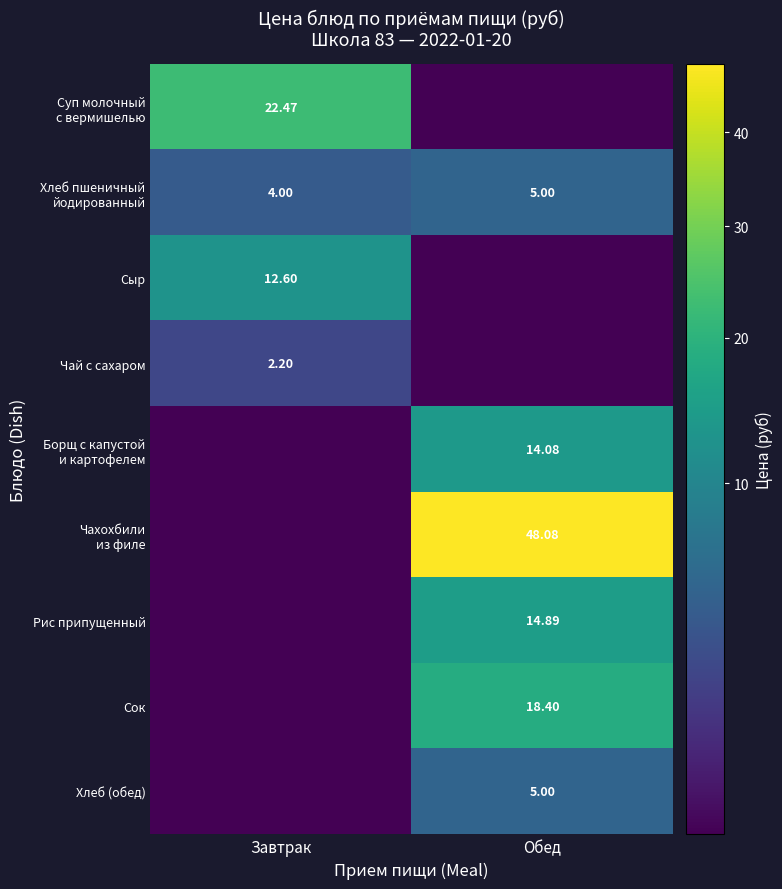

Where does the Рис припущенный series first go above 14?

Обед